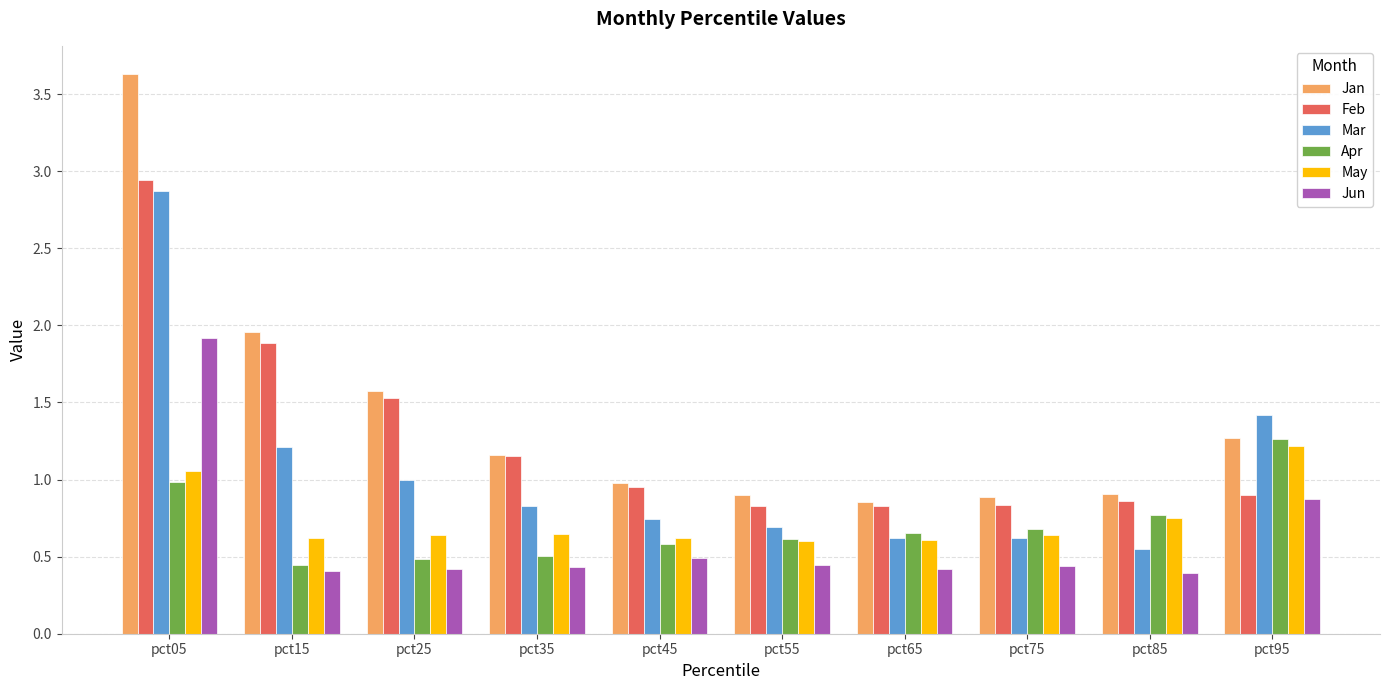

At which category is the sum across all series the highest?

pct05